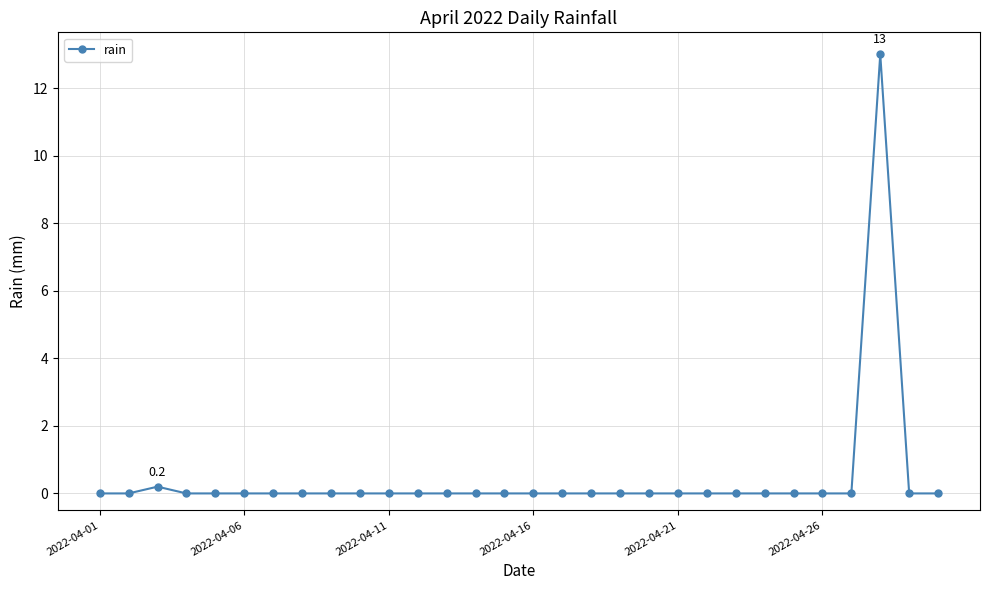

What is the average value?

0.4